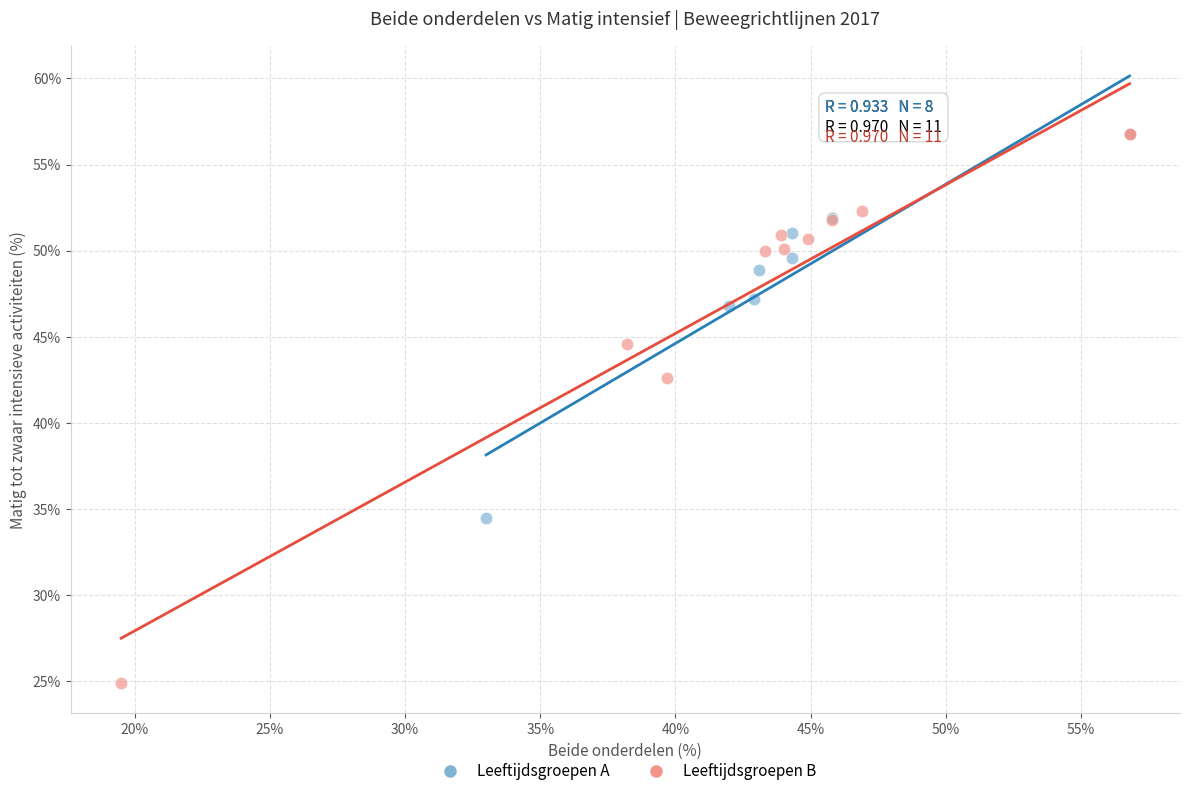

What are all the series names shown in the legend?

Leeftijdsgroepen A, Leeftijdsgroepen B